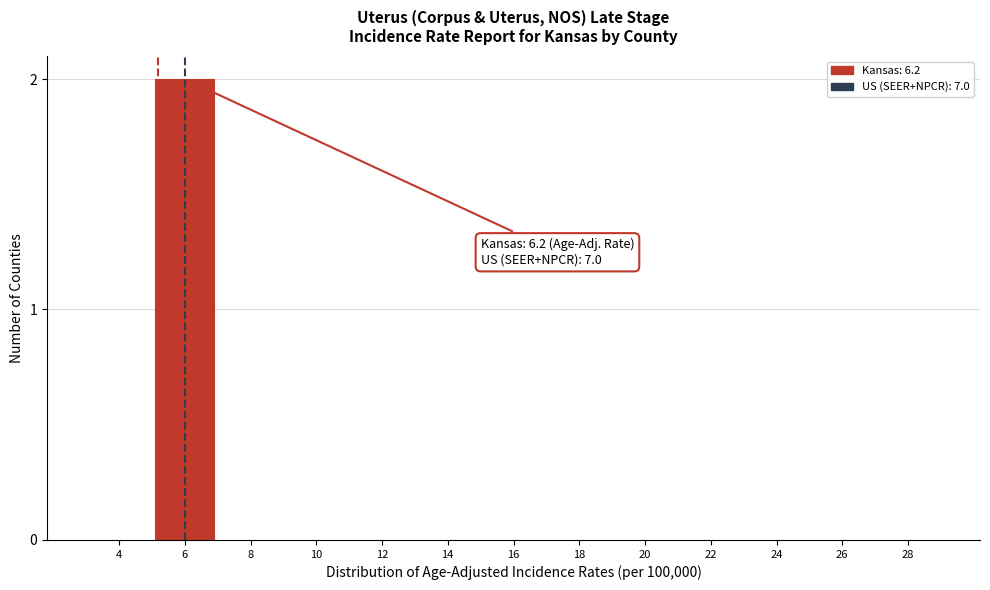

Reading left to right, list all the values displayed in this chart.

4=0	6=2	8=0	10=0	12=0	14=0	16=0	18=0	20=0	22=0	24=0	26=0	28=0